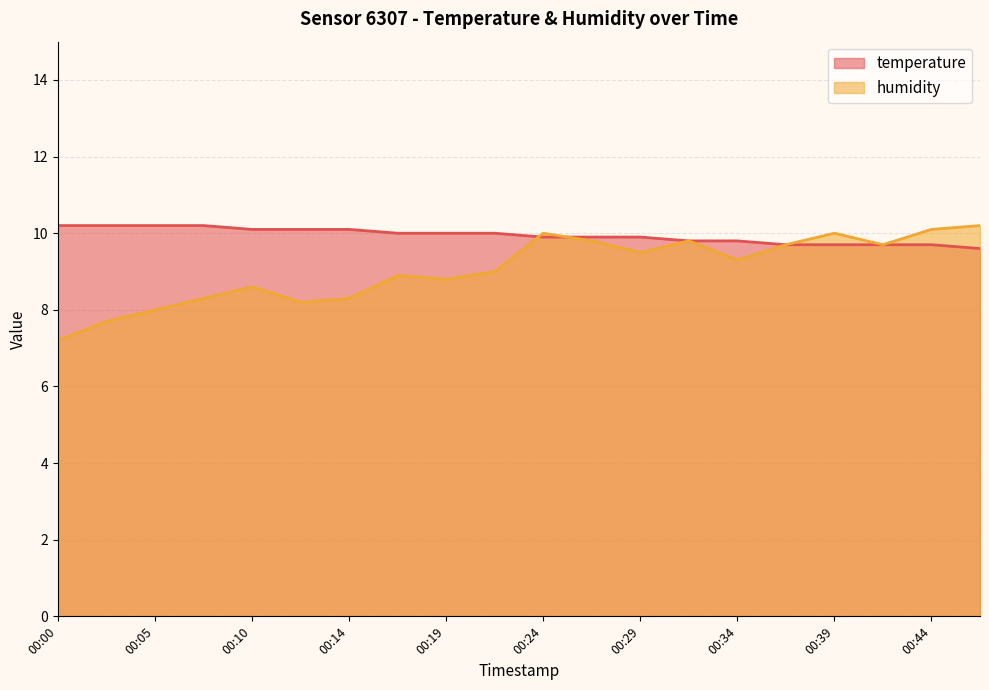

What is the difference between the highest and lowest values at 00:05?

2.2